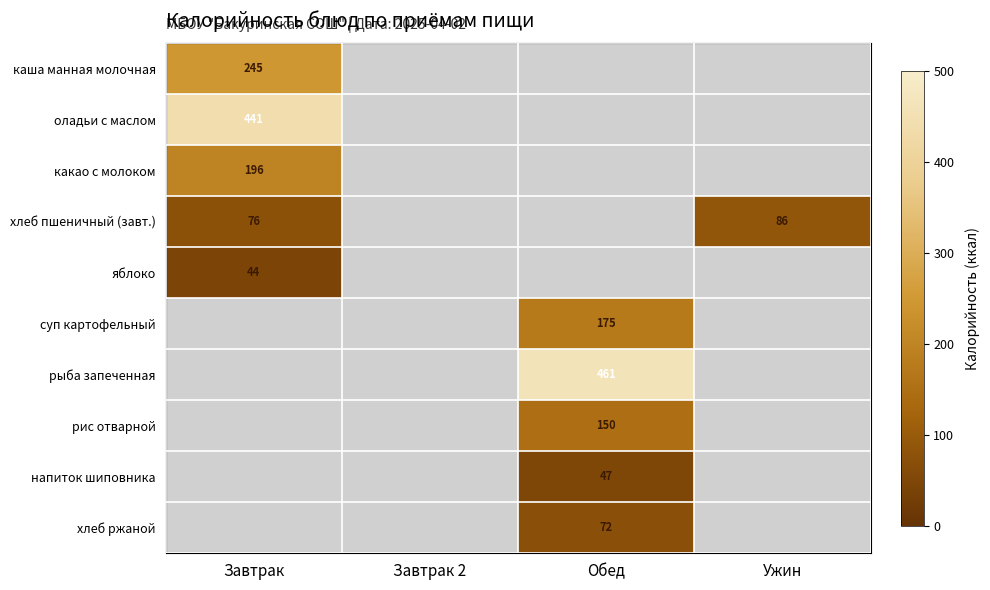

Which label corresponds to the smallest value in the chart?

Завтрак